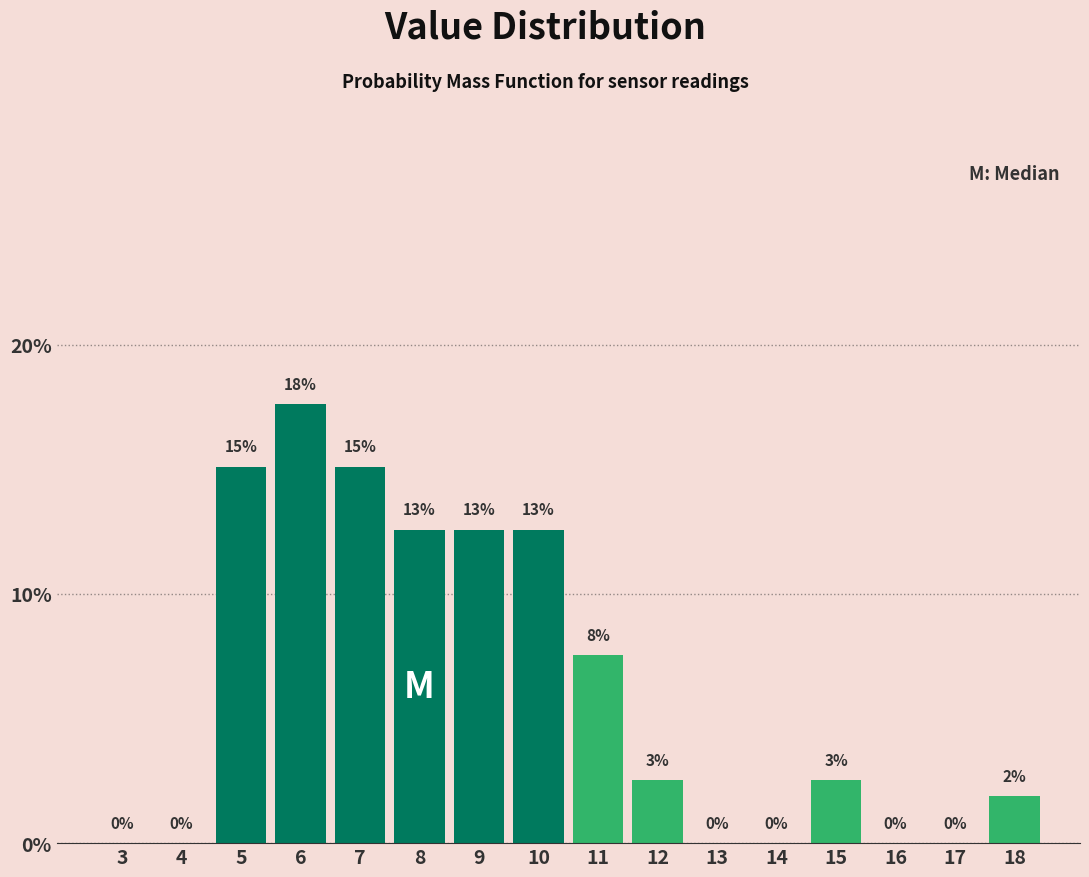

Are the bars horizontal?

No